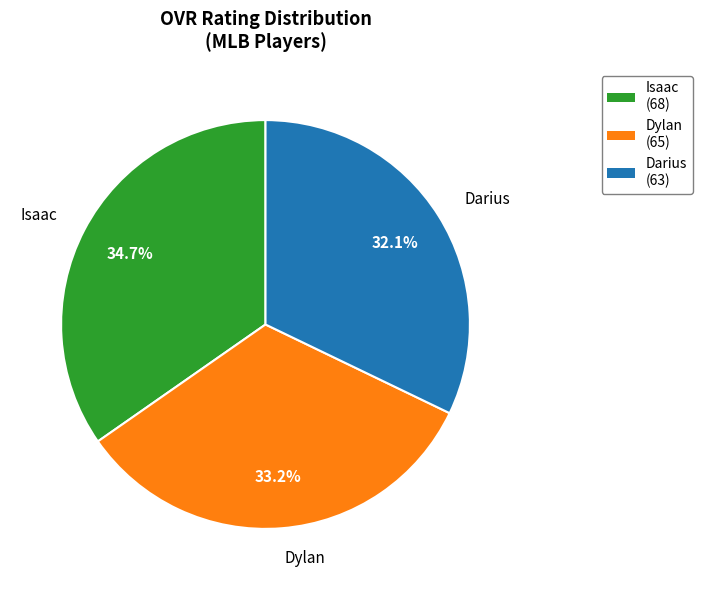

Is it true that Darius is 32% of the pie?

True